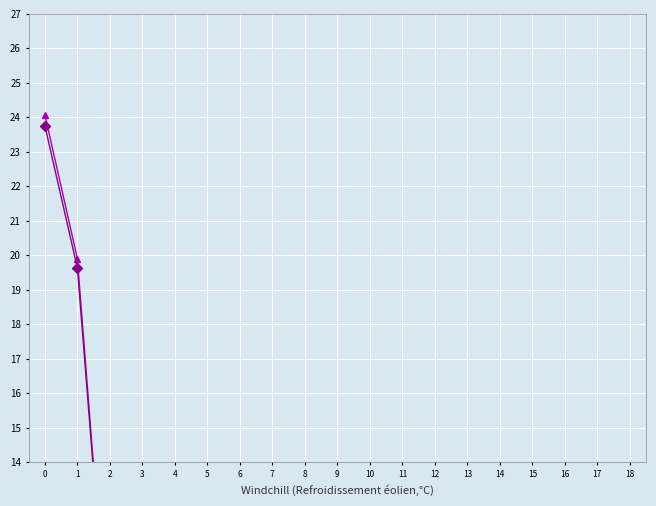

How many values in the Single Occupant series exceed 0?

18